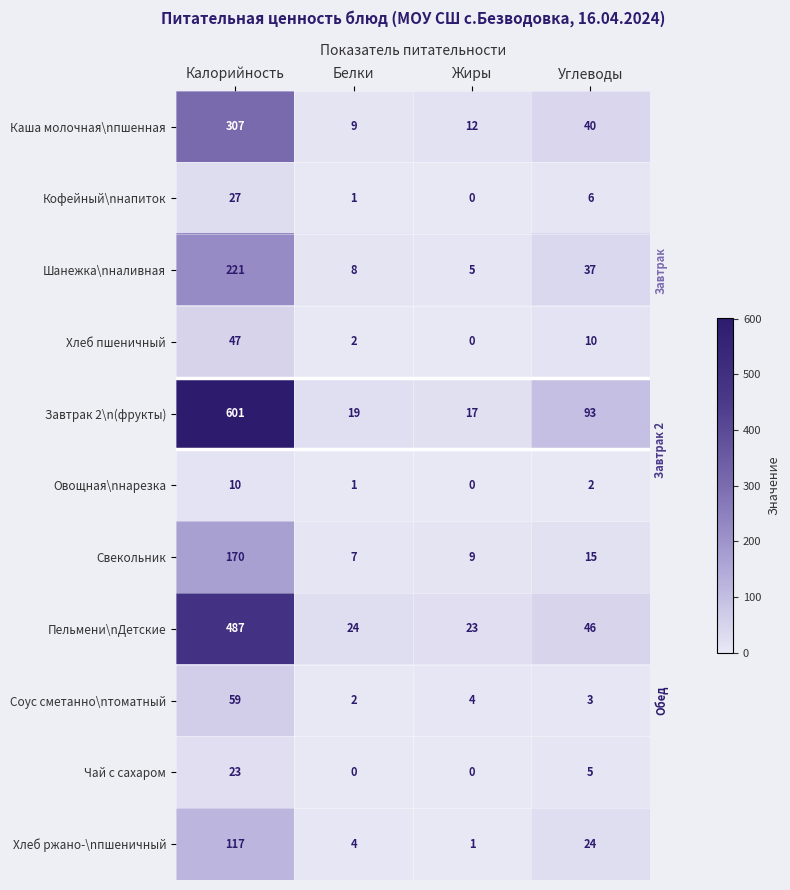

What is the sum of all Соус сметанно\nтоматный values?

68